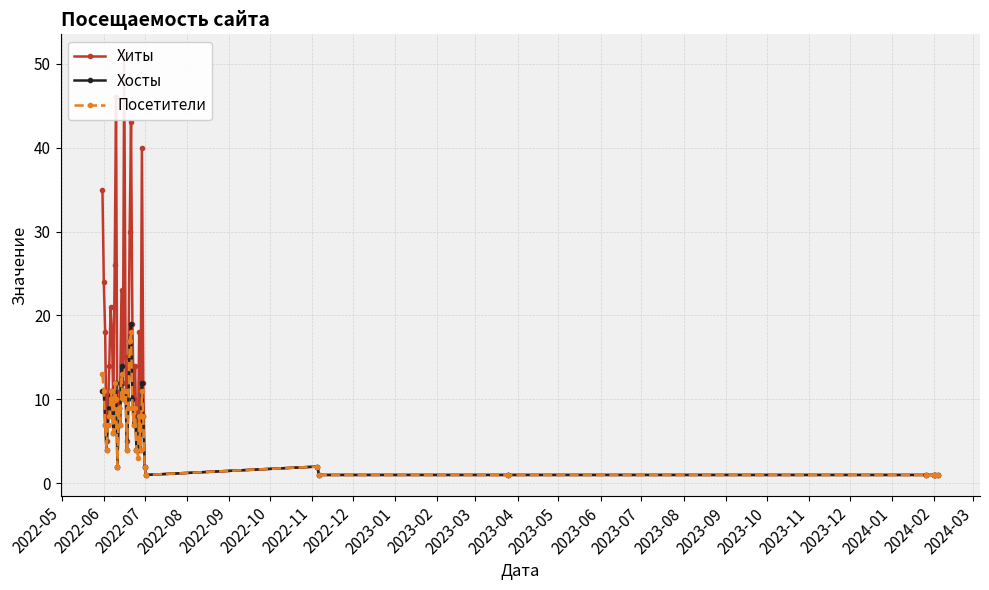

True or false: Хосты and Посетители intersect in this chart.

False